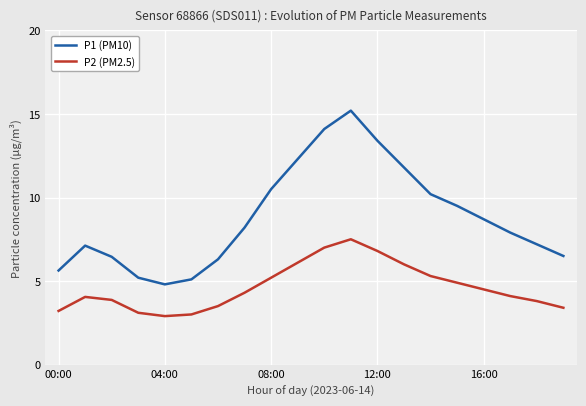

Which series has the widest spread of values?

P1 (PM10)